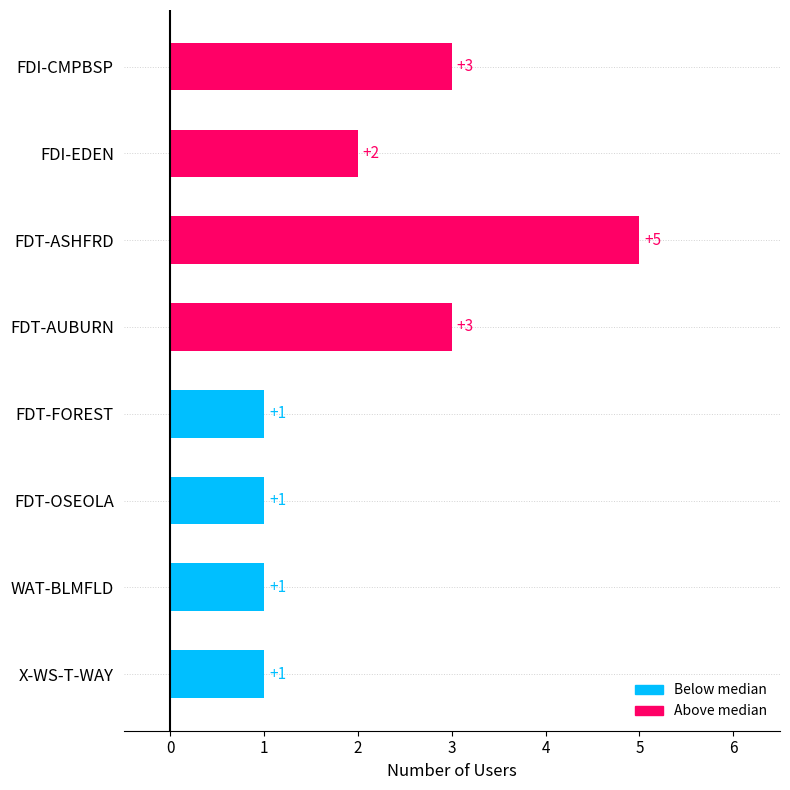

True or false: the data shows 3 at FDT-AUBURN.

True